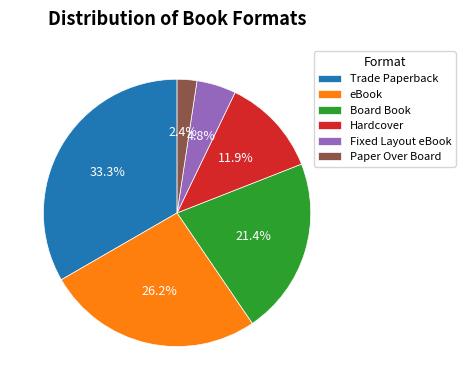

True or false: eBook accounts for 26% of the total.

True